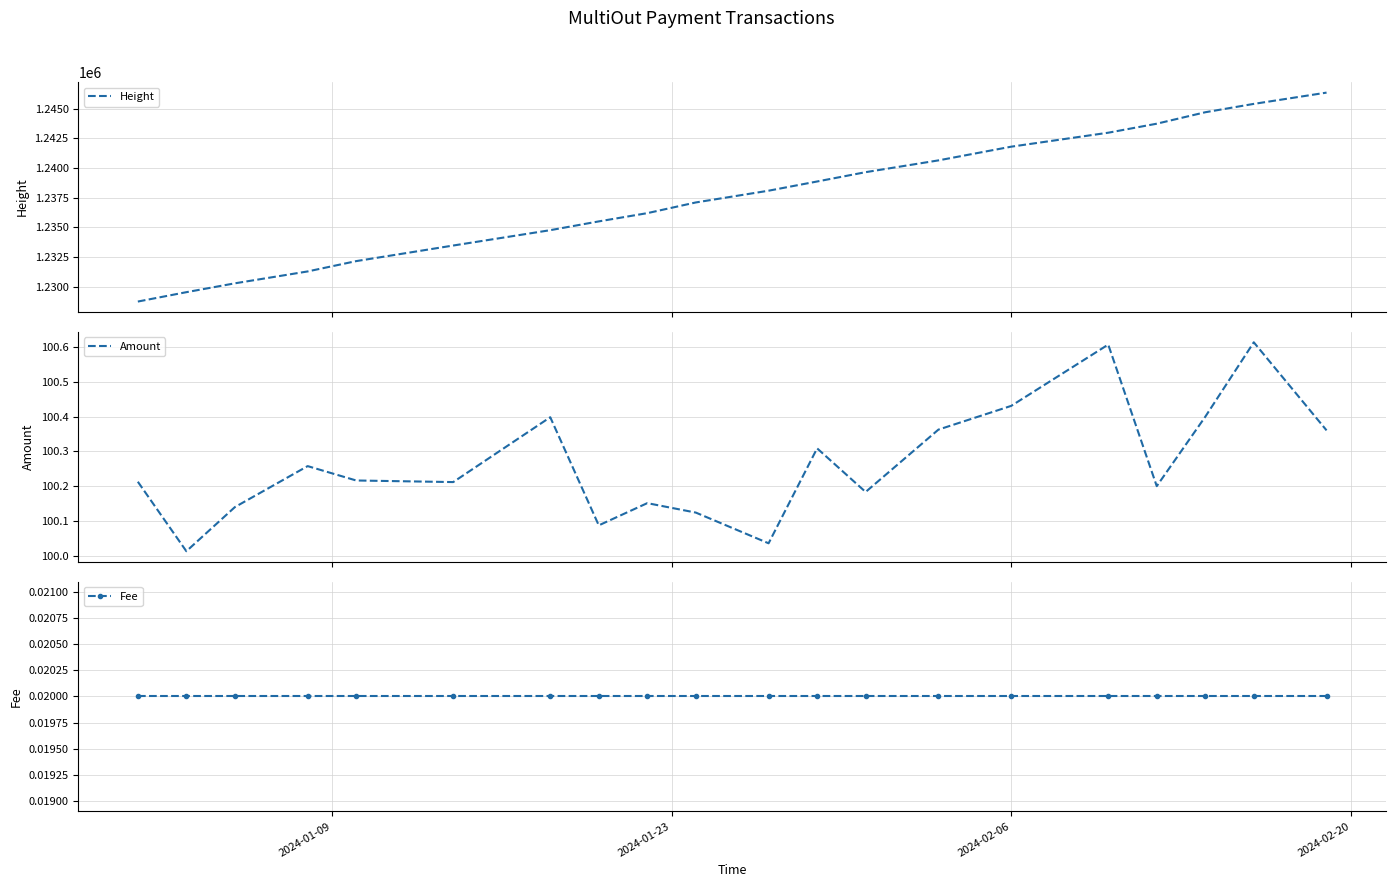

True or false: Fee and Amount cross at least once.

False